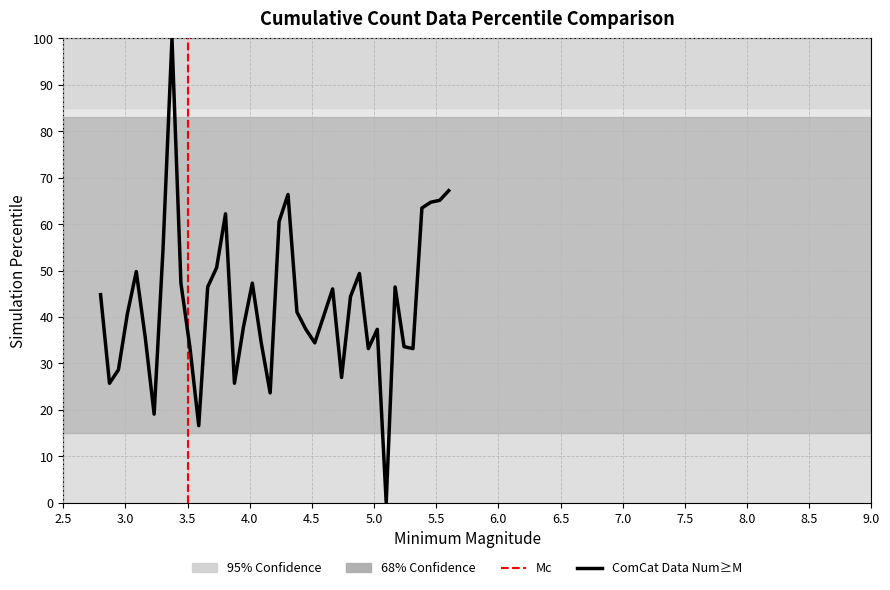

True or false: there are more than 0 points higher than both neighbors.

True